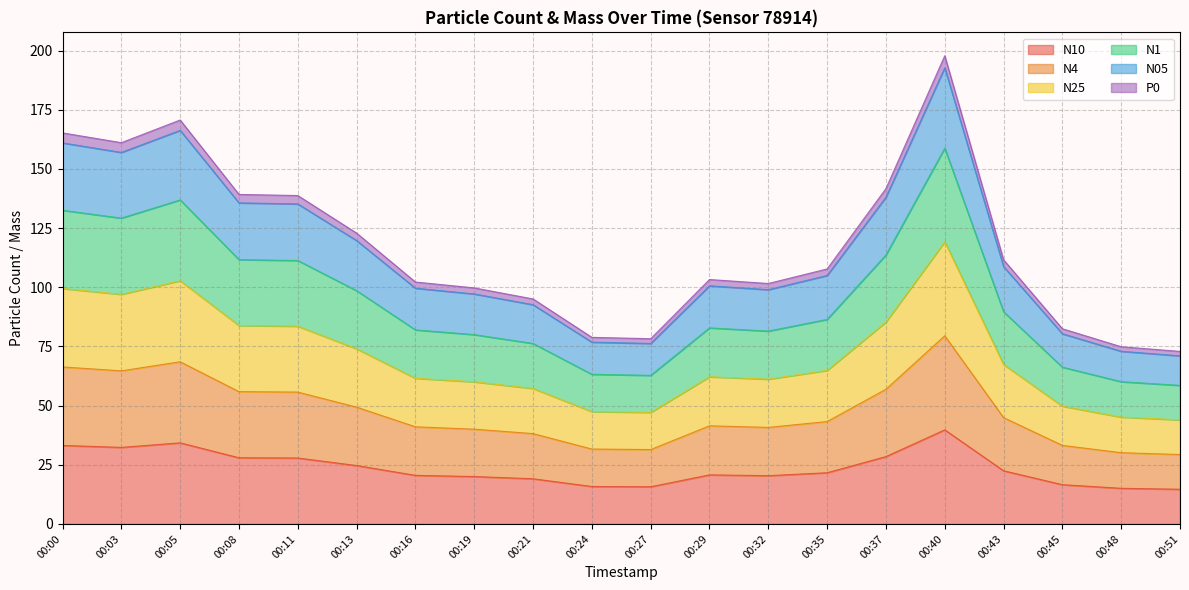

True or false: N4 and N10 intersect in this chart.

False